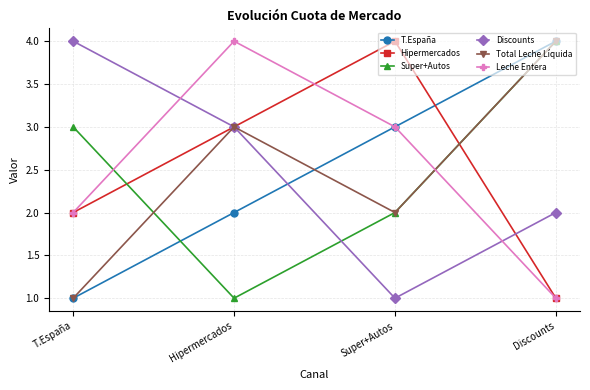

Does the chart have visible grid lines?

Yes